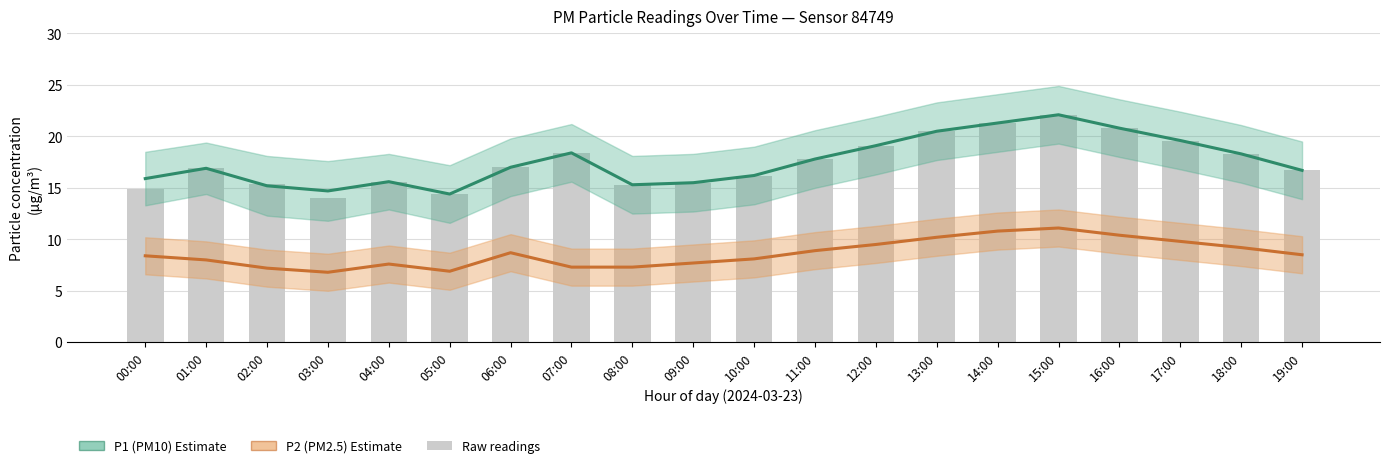

The value of P1 (PM10 Estimate) at 15:00 is 22.1. True or false?

True